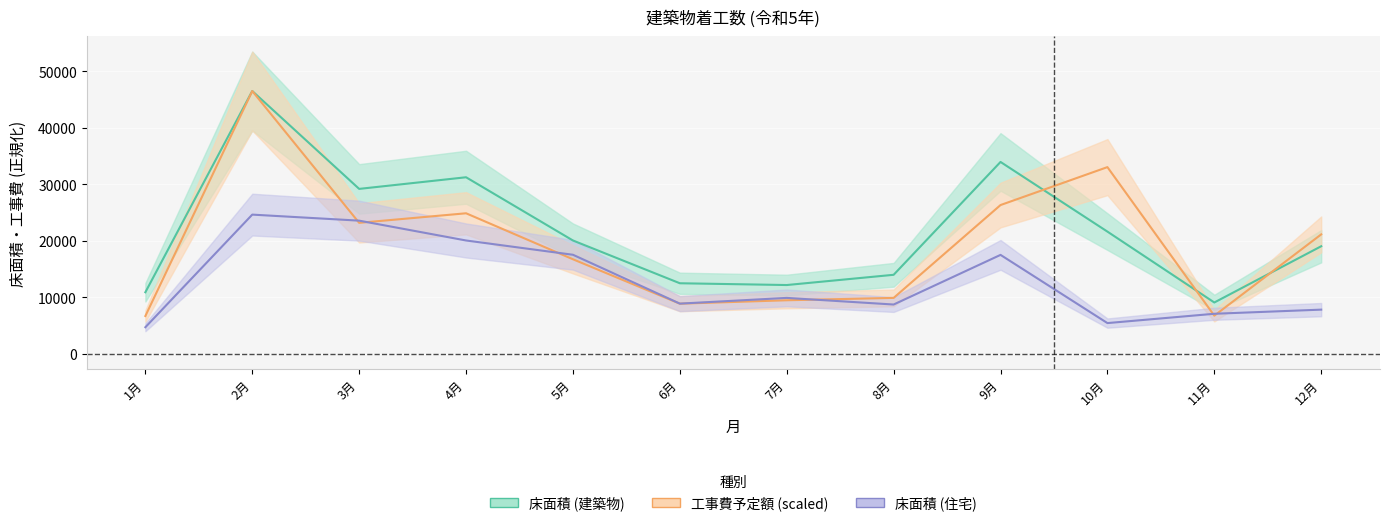

How many interior local peaks does the 床面積 (住宅) series have?

3